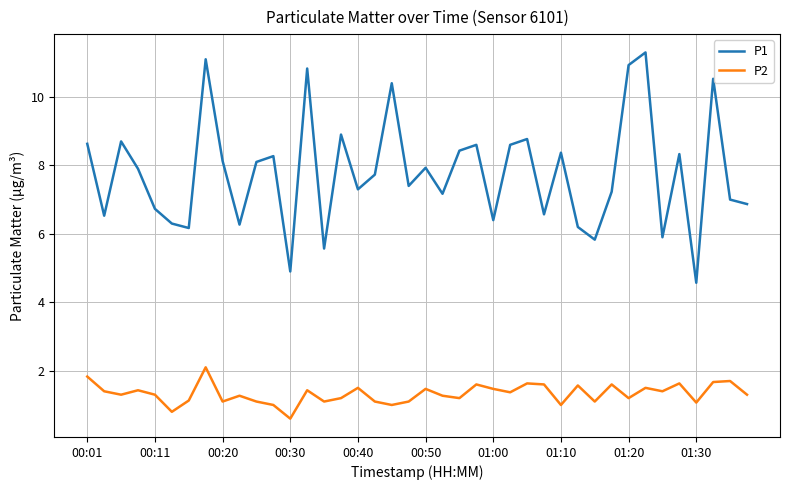

What is the smallest value displayed?

0.6